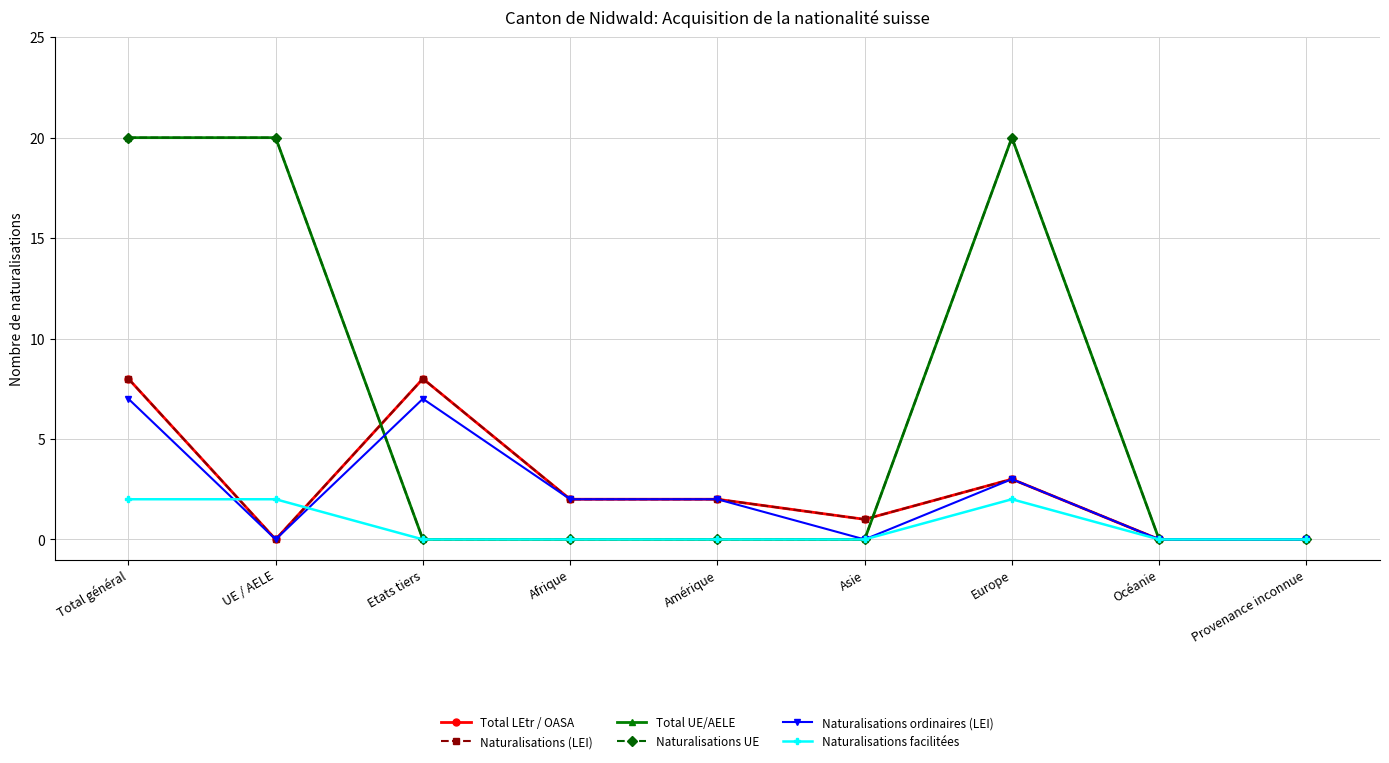

True or false: Total UE/AELE has more than 2 interior local peaks.

False